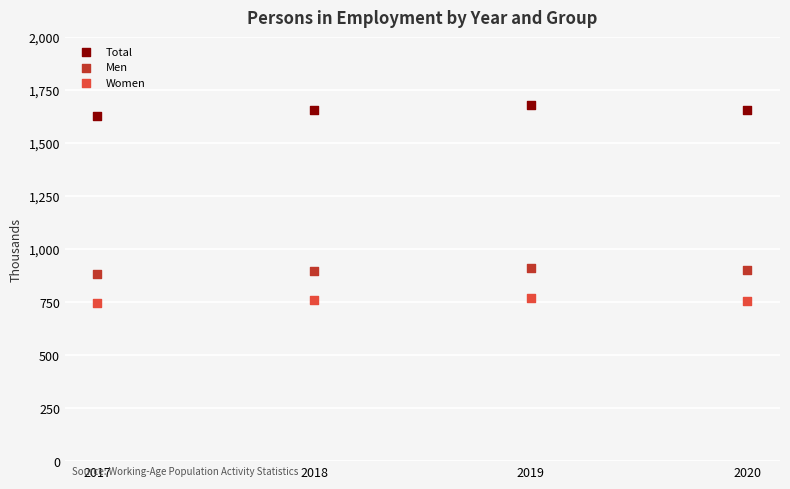

Across all data points, what is the average X value?

2018